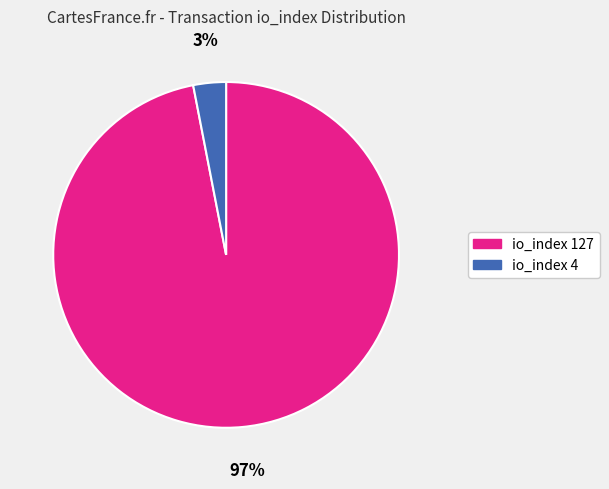

How many segments does this pie chart have?

2